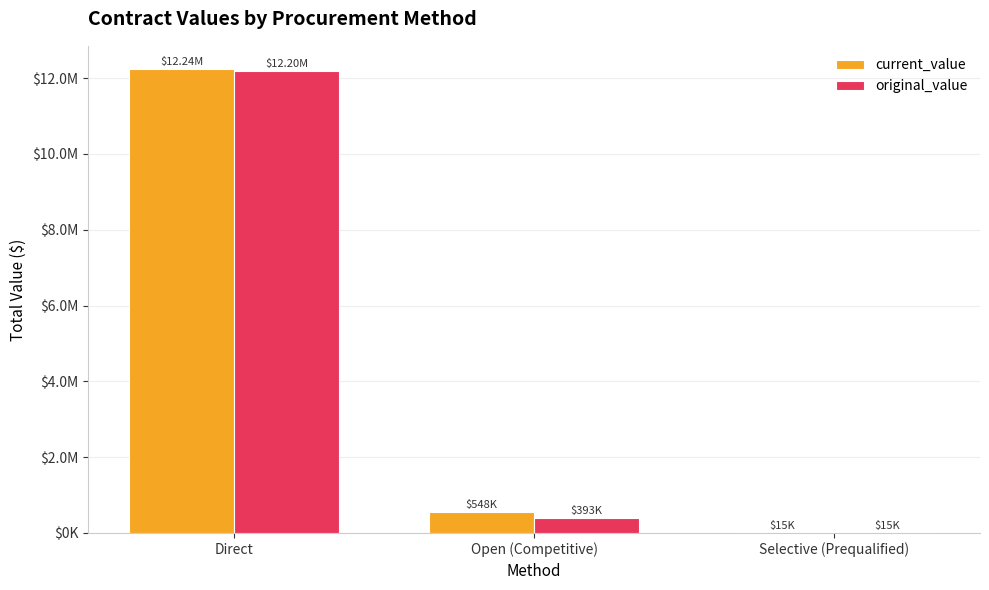

What is the label of the 2nd bar from the left?

Open (Competitive)